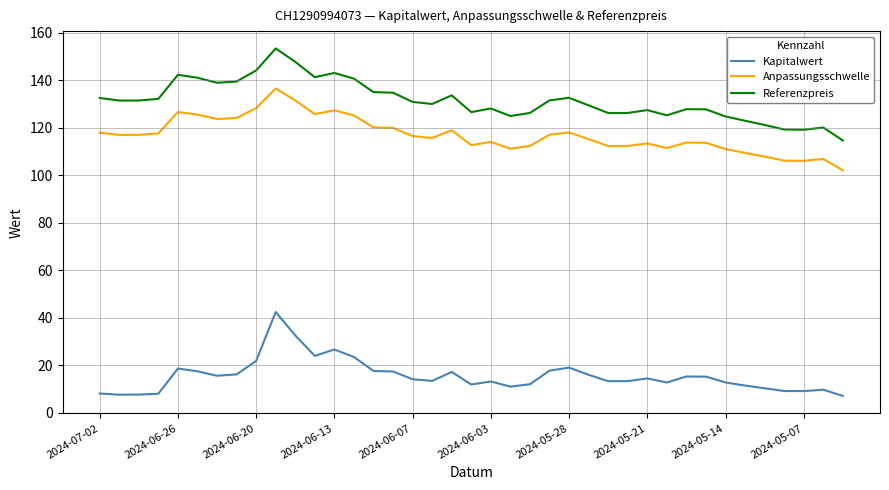

Rank the series by their maximum value, from highest to lowest.

Referenzpreis, Anpassungsschwelle, Kapitalwert